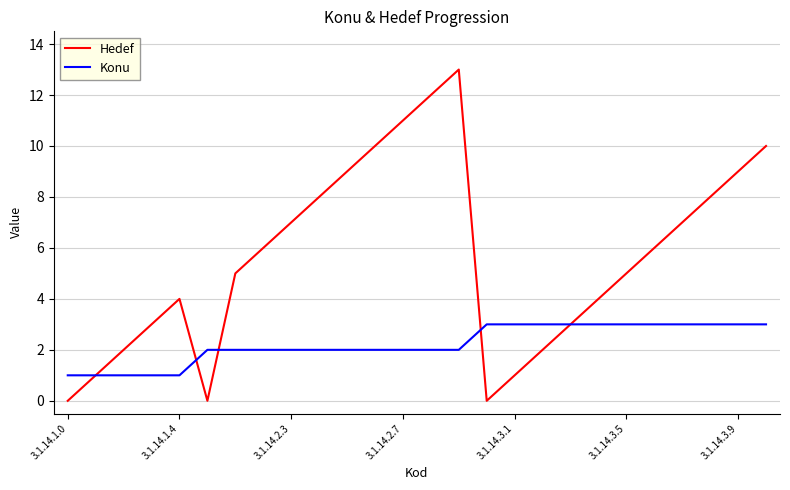

Reading right to left, extract all data points from this chart.

Hedef: 10	9	8	7	6	5	4	3	2	1	0	13	12	11	10	9	8	7	6	5	0	4	3	2	1	0
Konu: 3	3	3	3	3	3	3	3	3	3	3	2	2	2	2	2	2	2	2	2	2	1	1	1	1	1